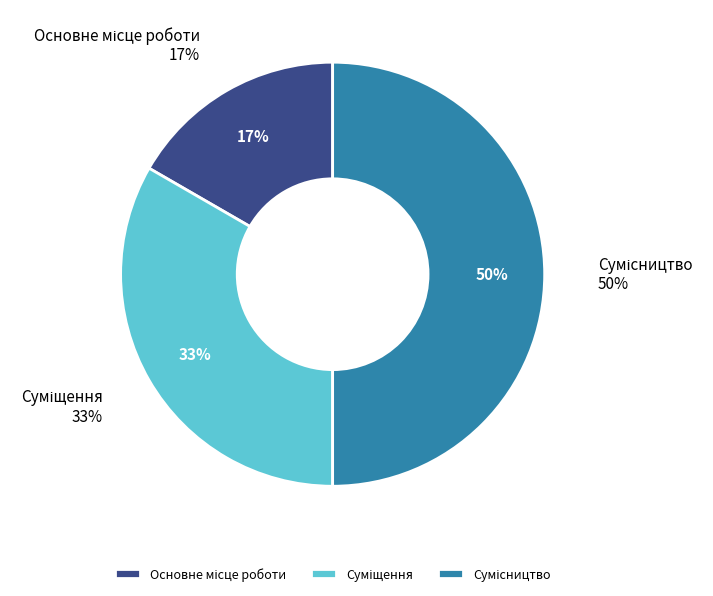

To the nearest percent, what portion does Сумісництво represent?

50%